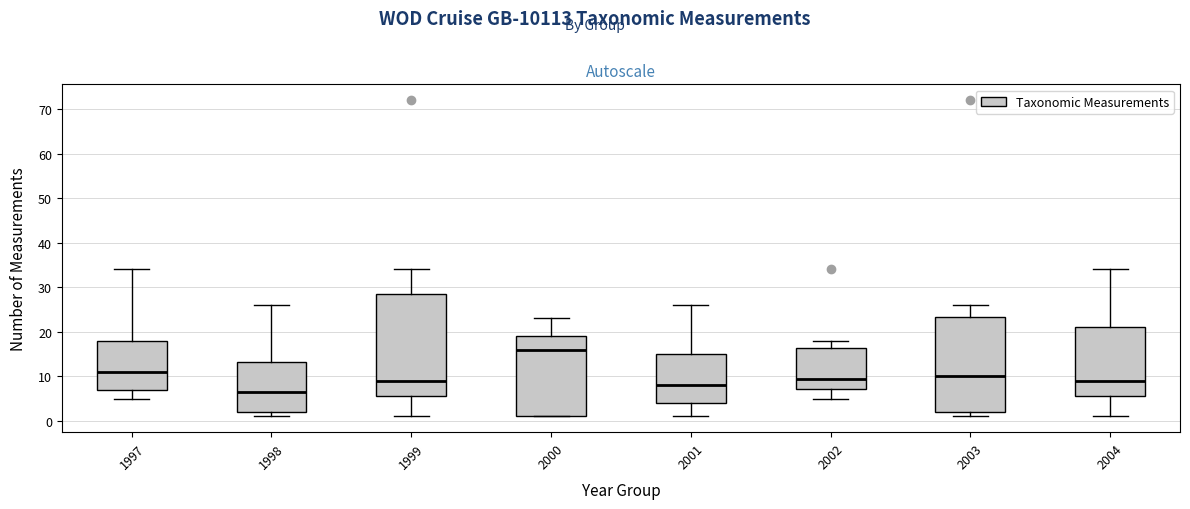

Which box is the tallest, from its lower edge to its upper edge?

1999